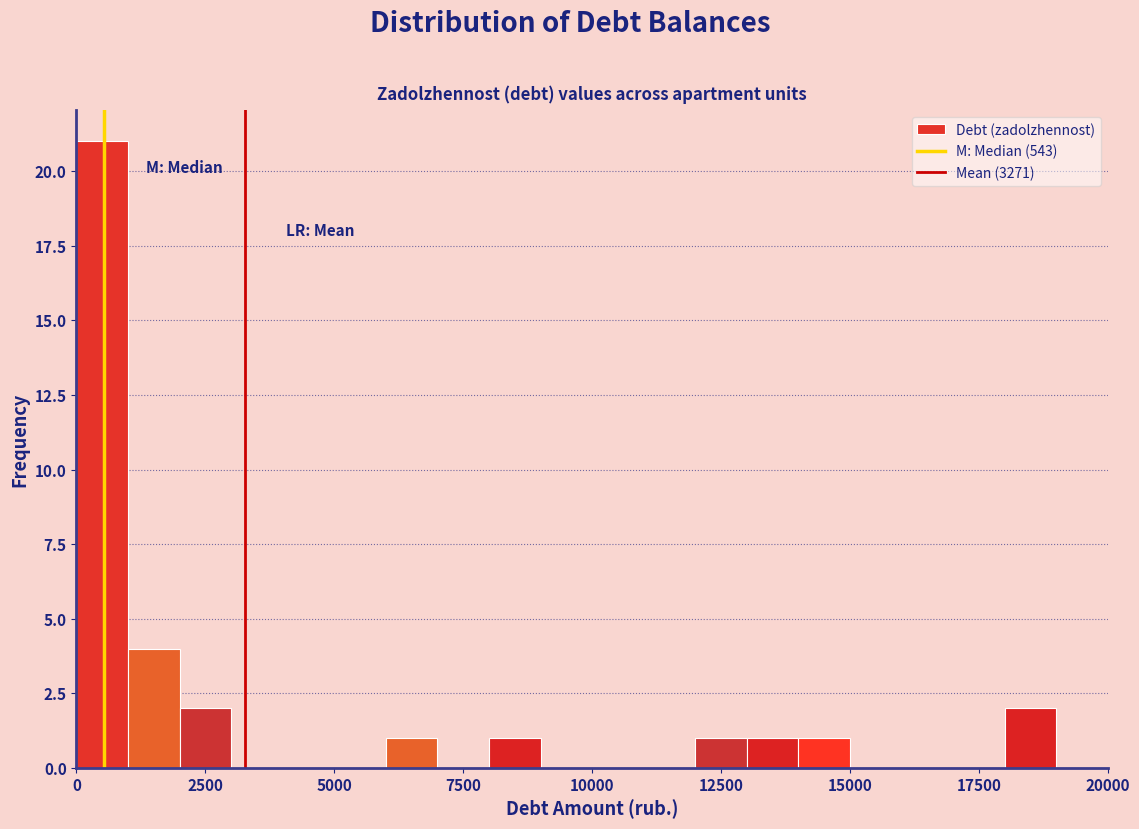

Read against the x-axis, roughly where is the centre of the tallest bar?

500